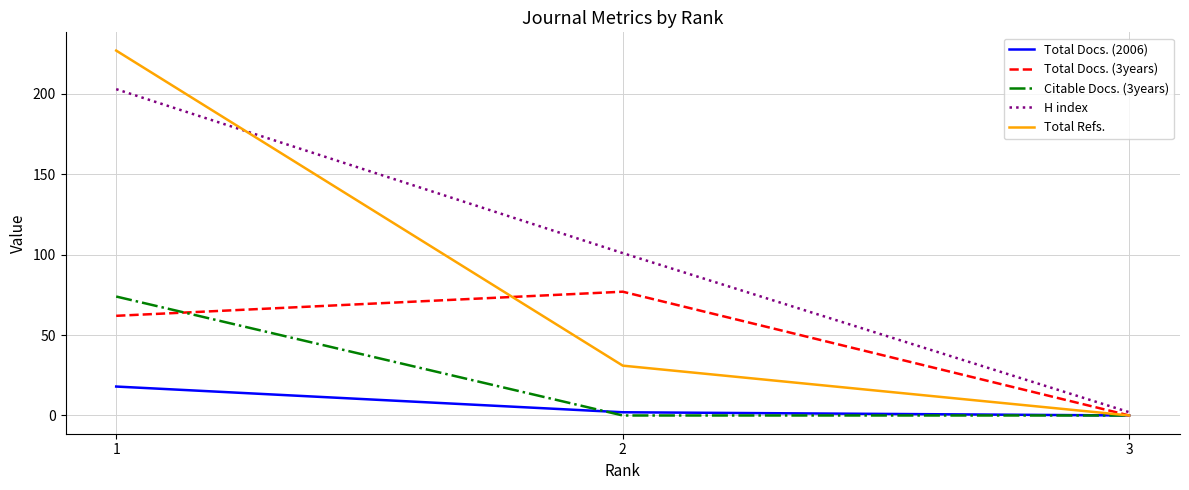

What is the sum of the Total Refs. values at 1 and 2?

258